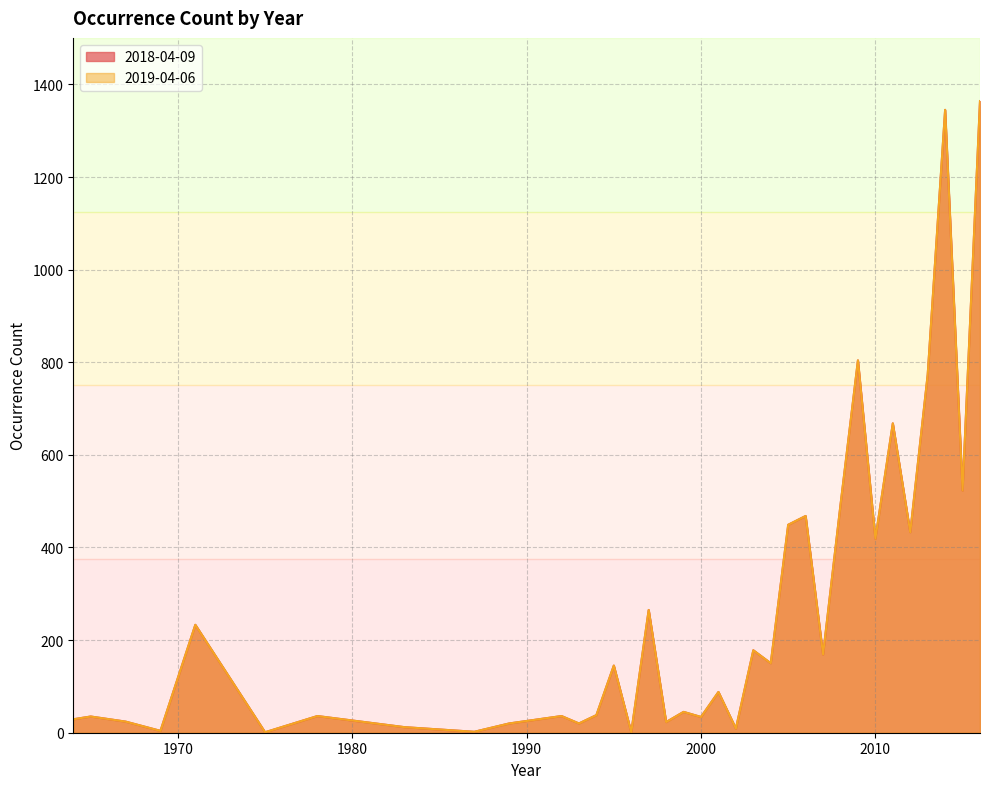

What is the sum of the 2019-04-06 values at 2008 and 2016?

1856